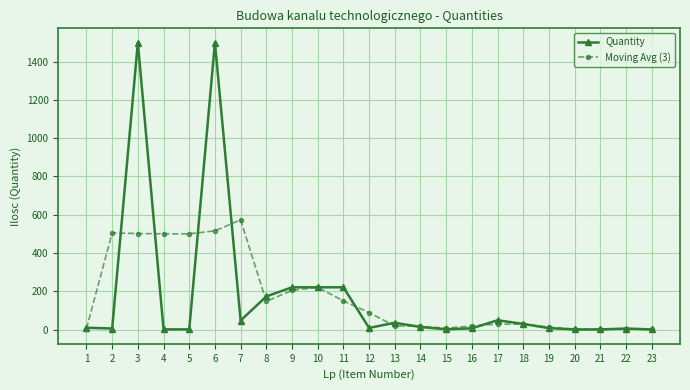

Which series has the widest spread of values?

Quantity